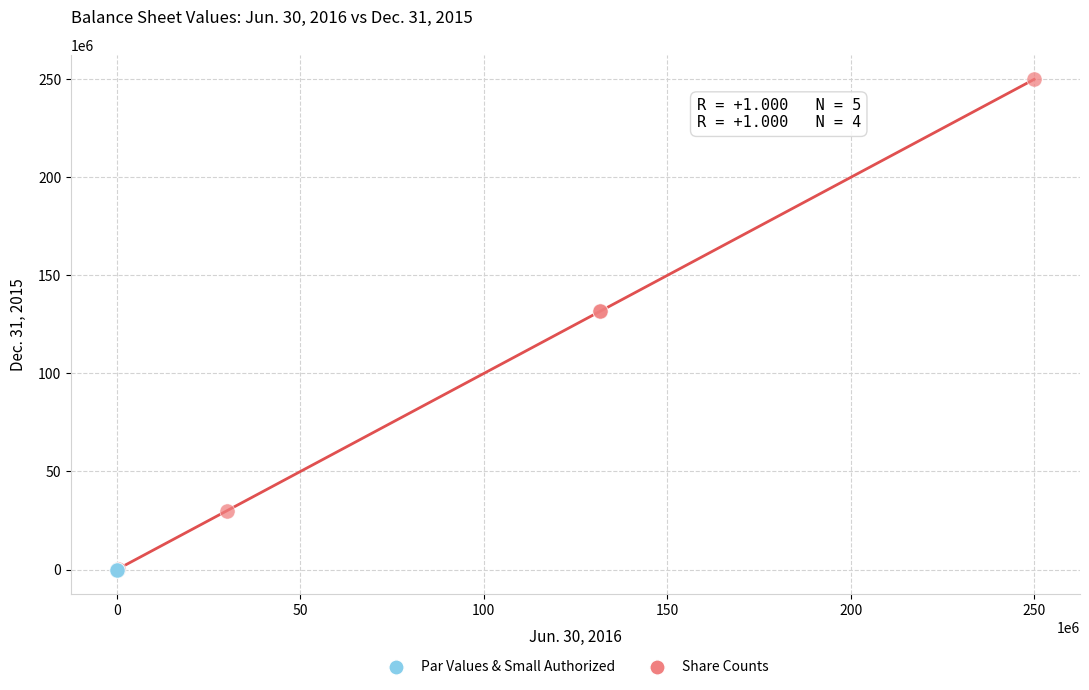

Which series reaches the maximum Y coordinate?

Share Counts